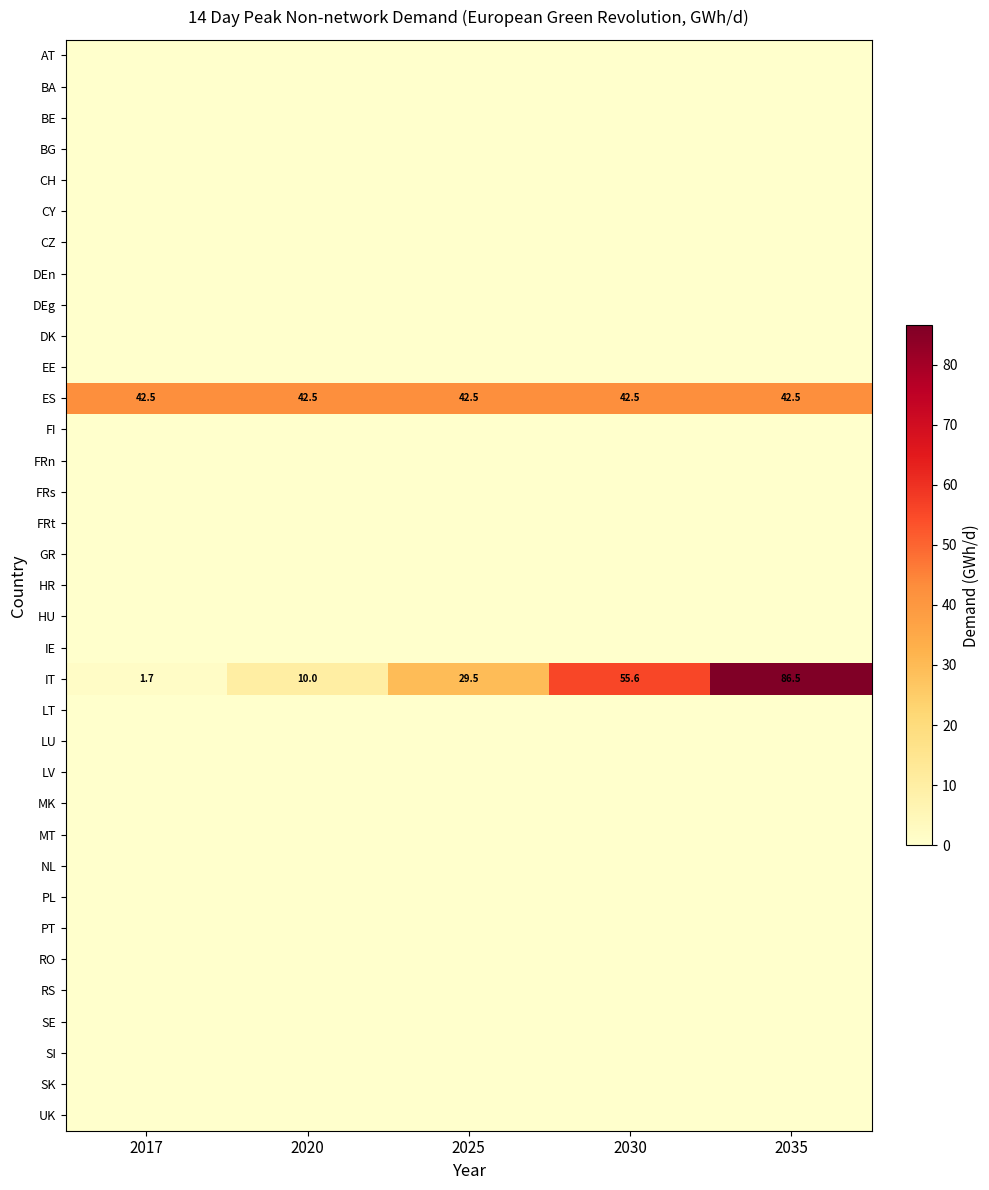

List the labels in order of IT value, largest first.

2035, 2030, 2025, 2020, 2017